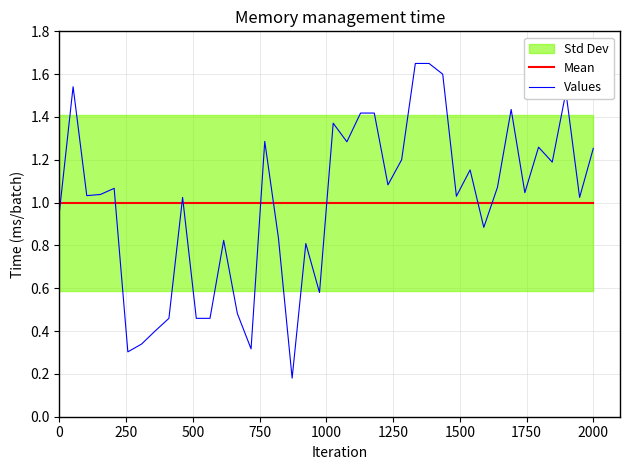

At how many categories does at least one series exceed 0?

40